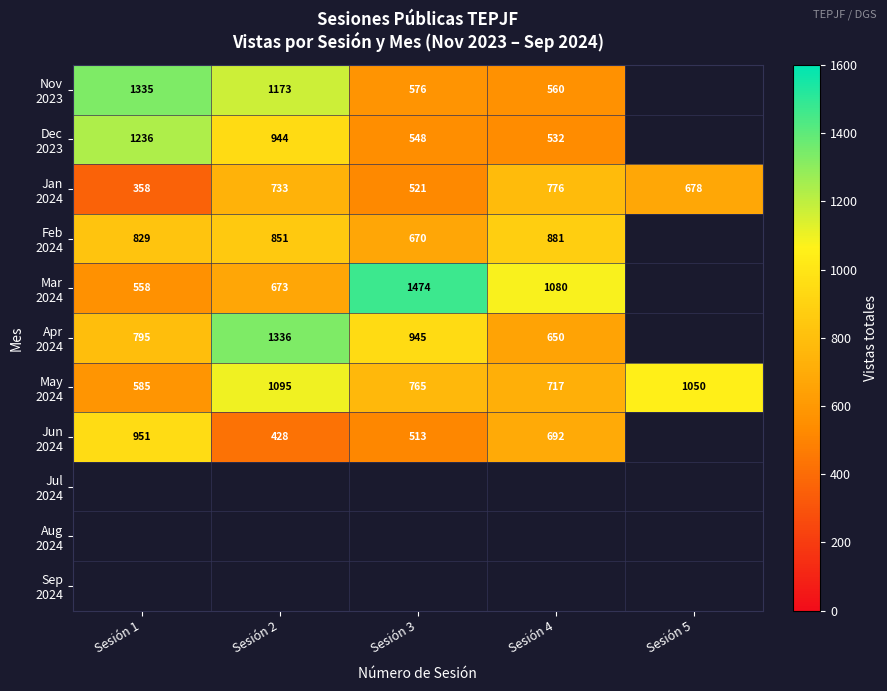

Which series has the largest total across all categories?

May 2024